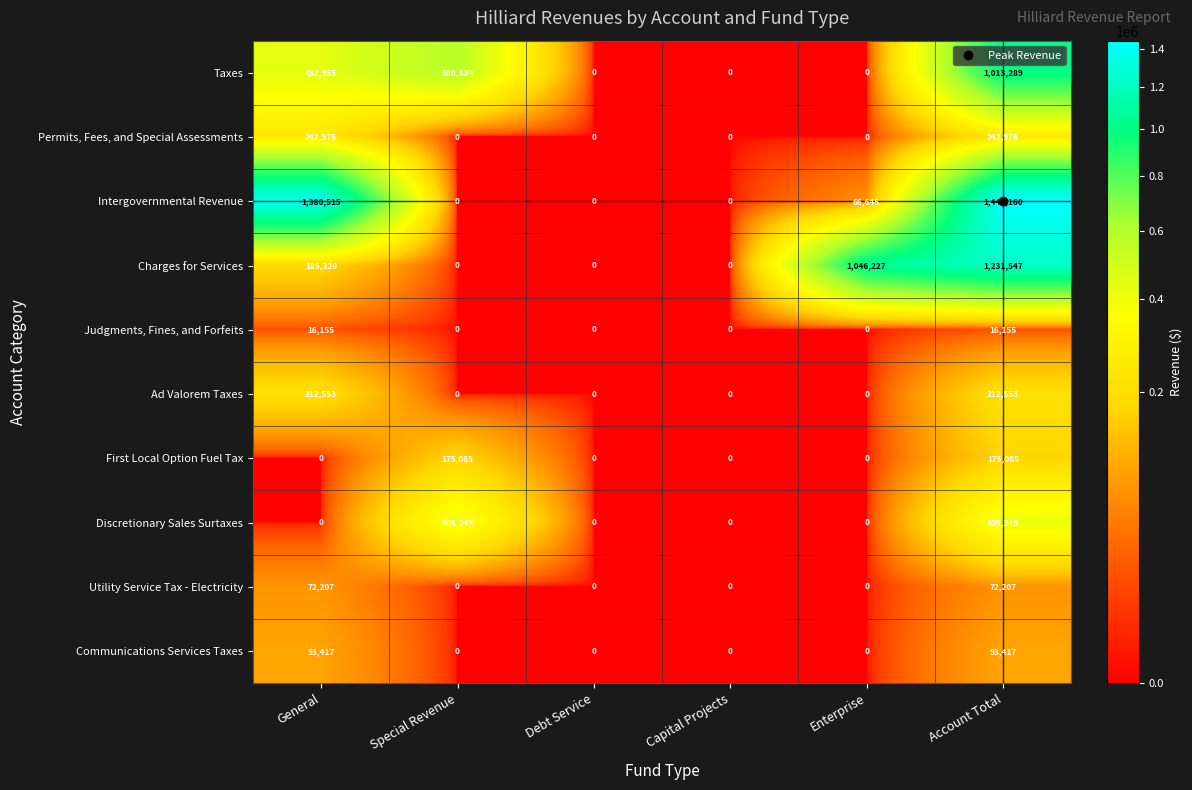

True or false: Taxes has a value of 653855 at Account Total.

False